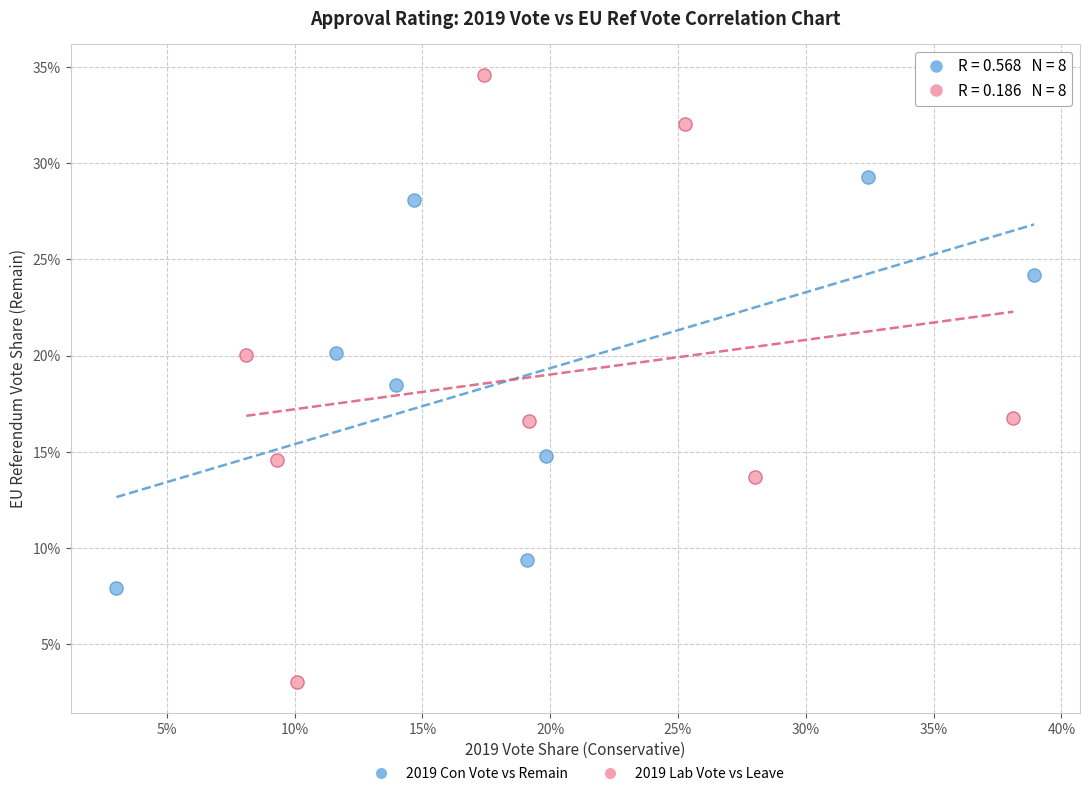

Which series contains the lowest Y value?

2019 Lab Vote vs Leave